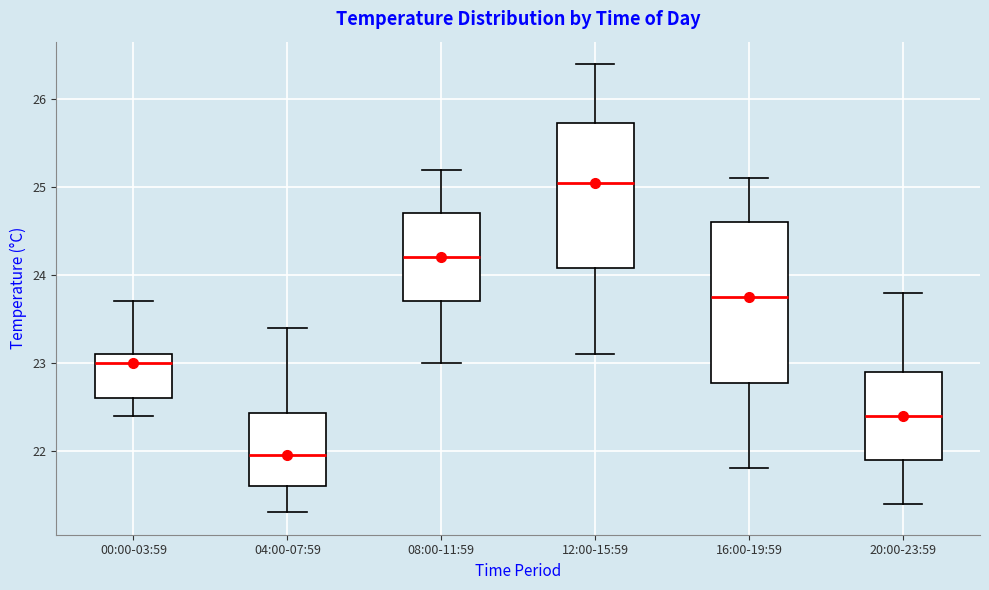

Reading left to right, read every box against the y-axis: the position of its median line, the range the box covers, and the ends of its whiskers. The values are not printed on the chart, so give them approximately, as read against the axis.

00:00-03:59: median 23.0, box 22.6 to 23.1, whiskers 22.4 to 23.7
04:00-07:59: median 22.0, box 21.6 to 22.4, whiskers 21.3 to 23.4
08:00-11:59: median 24.2, box 23.7 to 24.7, whiskers 23.0 to 25.2
12:00-15:59: median 25.1, box 24.1 to 25.7, whiskers 23.1 to 26.4
16:00-19:59: median 23.8, box 22.8 to 24.6, whiskers 21.8 to 25.1
20:00-23:59: median 22.4, box 21.9 to 22.9, whiskers 21.4 to 23.8